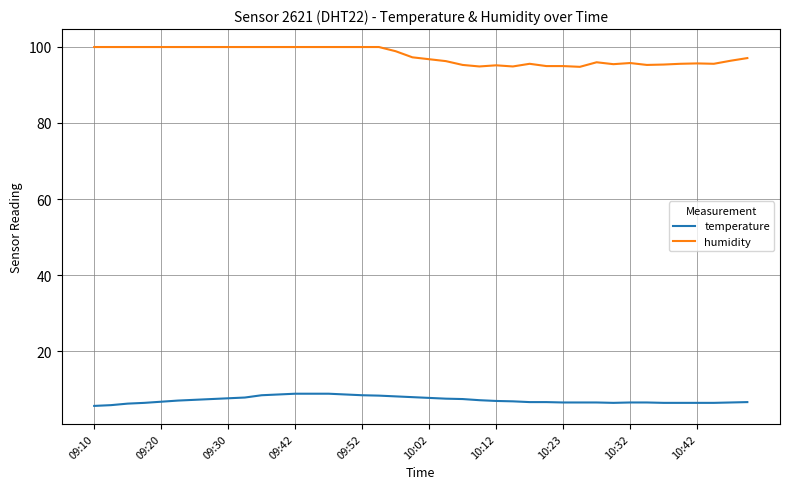

Rank the series by their maximum value, from lowest to highest.

temperature, humidity